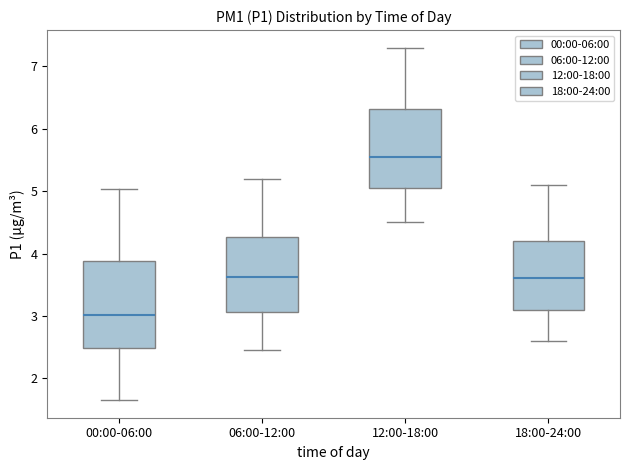

Which box has the highest median line?

12:00-18:00